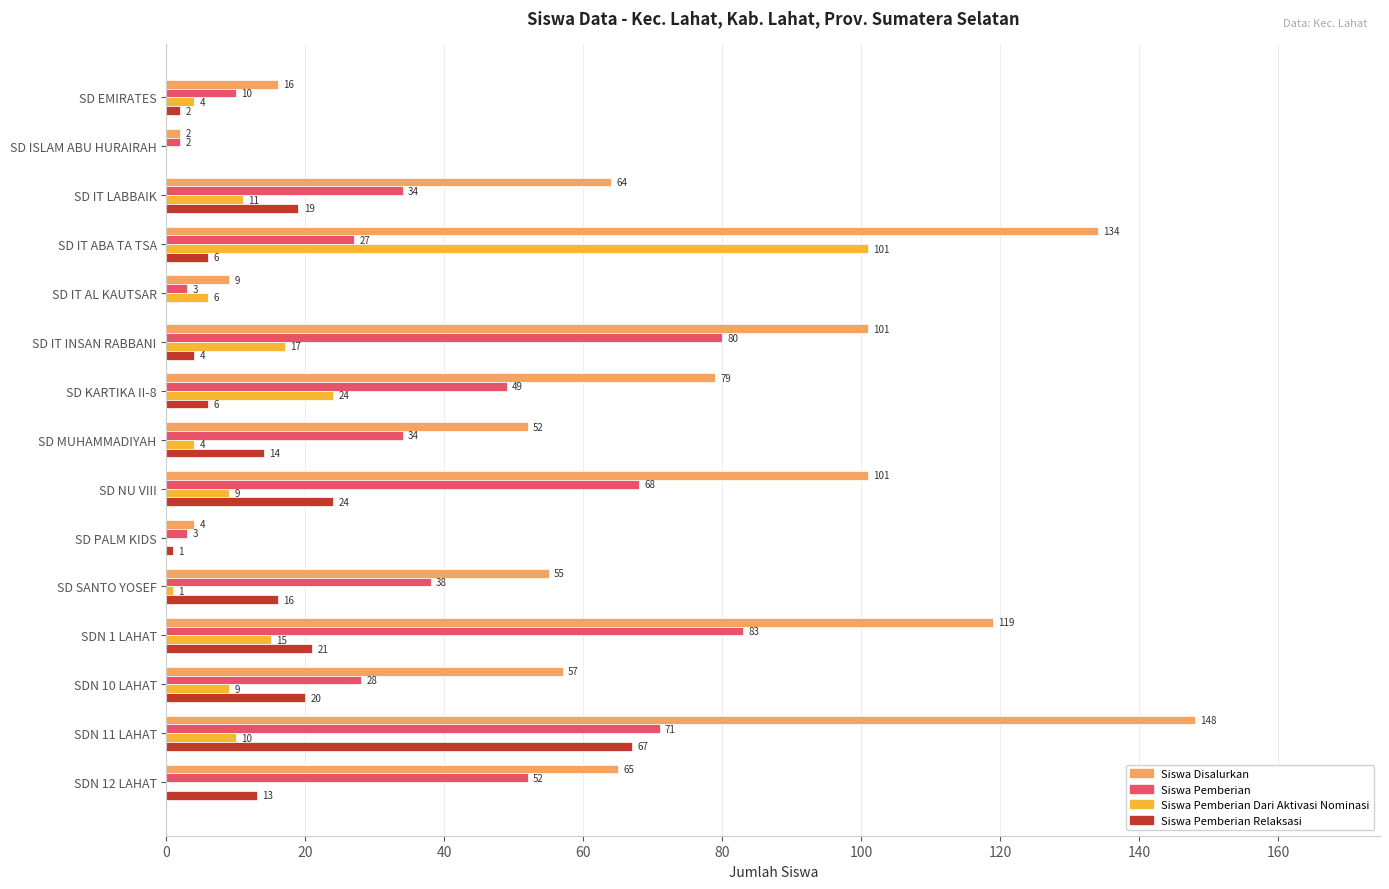

What is the total value across all series at SDN 12 LAHAT?

130